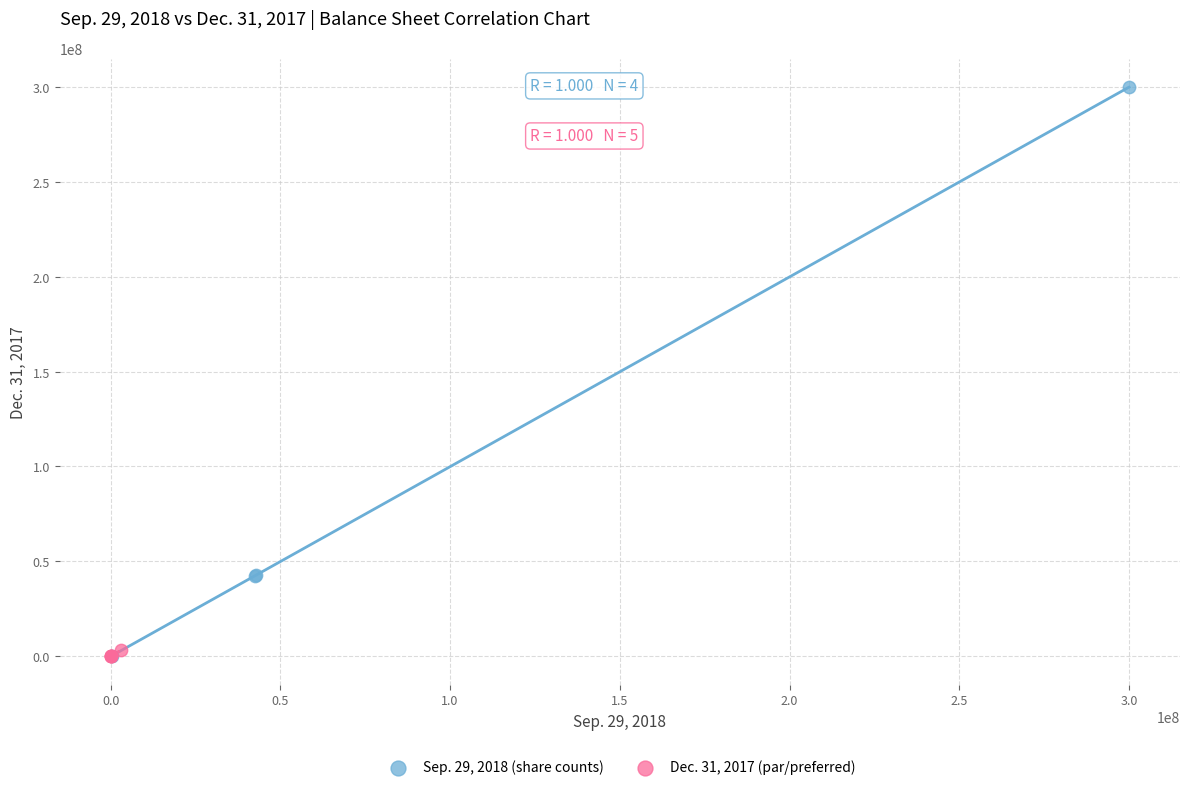

Which series has the widest spread of Y values?

Sep. 29, 2018 (share counts)